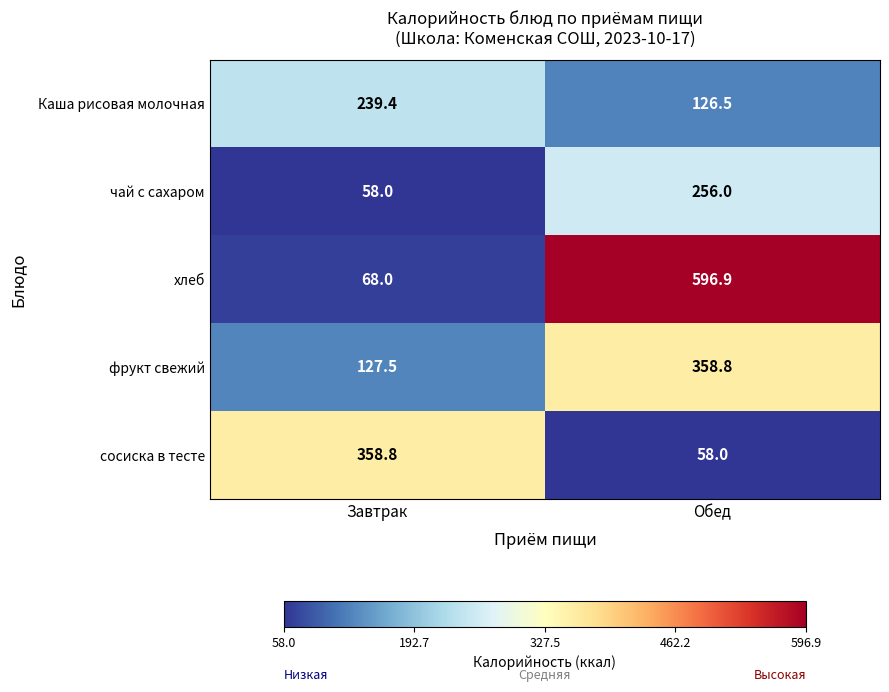

What is the smallest value displayed?

58.0